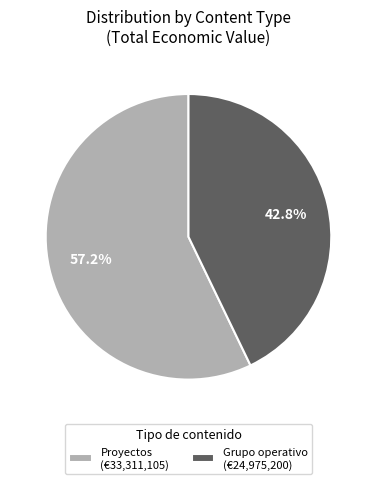

Is the sum of Grupo operativo (€24,975,200) and Proyectos (€33,311,105) greater than half?

Yes